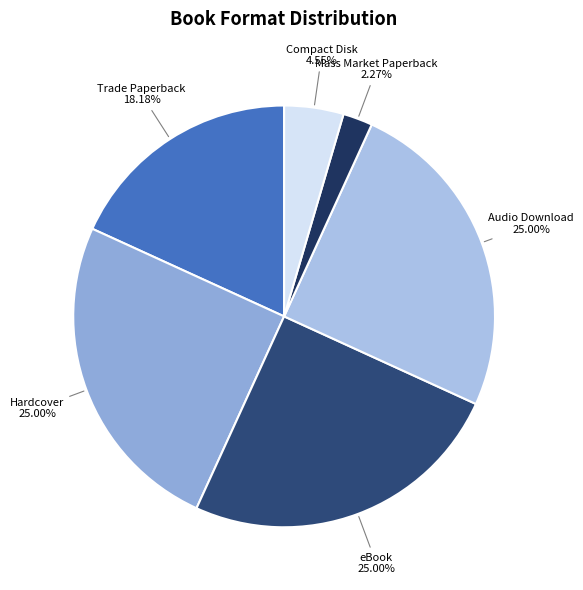

Count the number of slices in the pie.

6